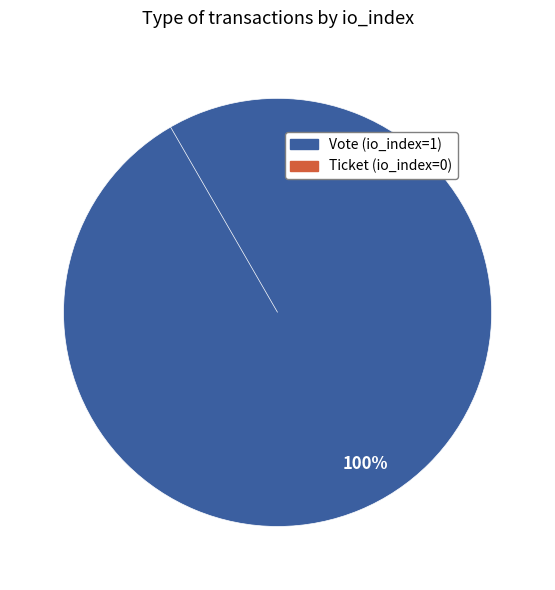

Which slice represents more than half of the pie?

Vote (io_index=1)